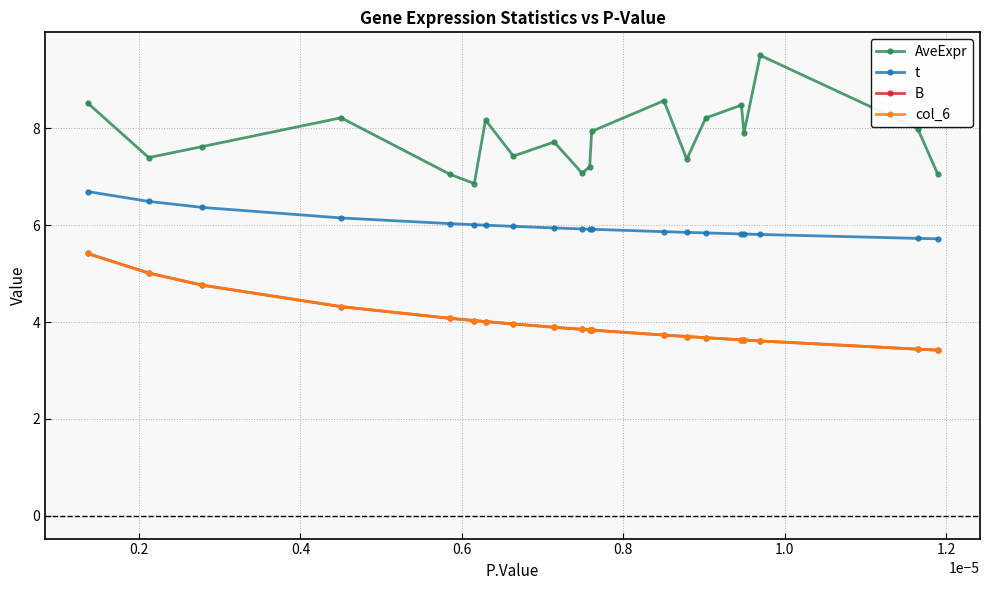

How many data points in AveExpr are less than 7?

1